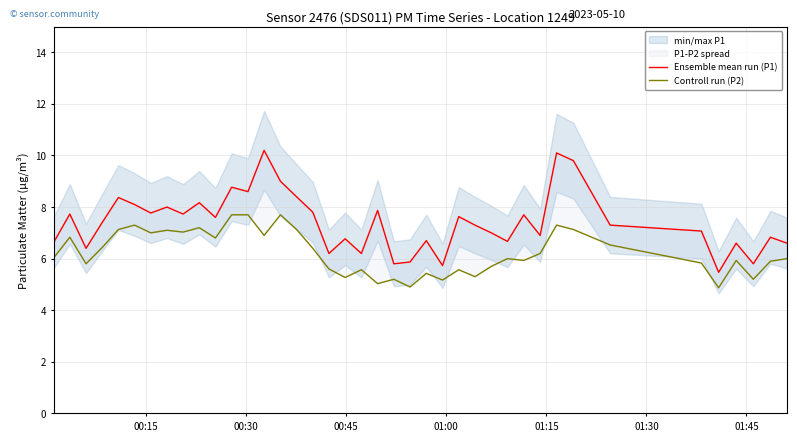

What is the smallest value displayed?

4.9